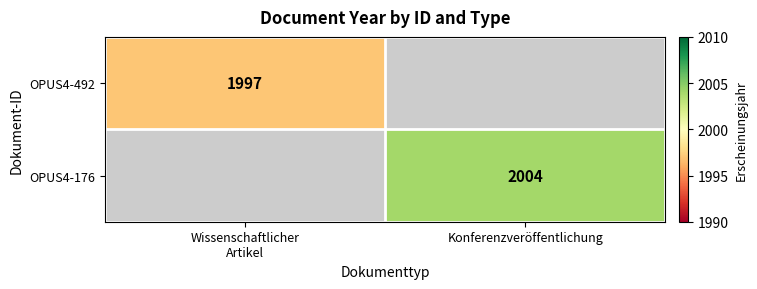

Which category has the highest value across all series?

Konferenzveröffentlichung